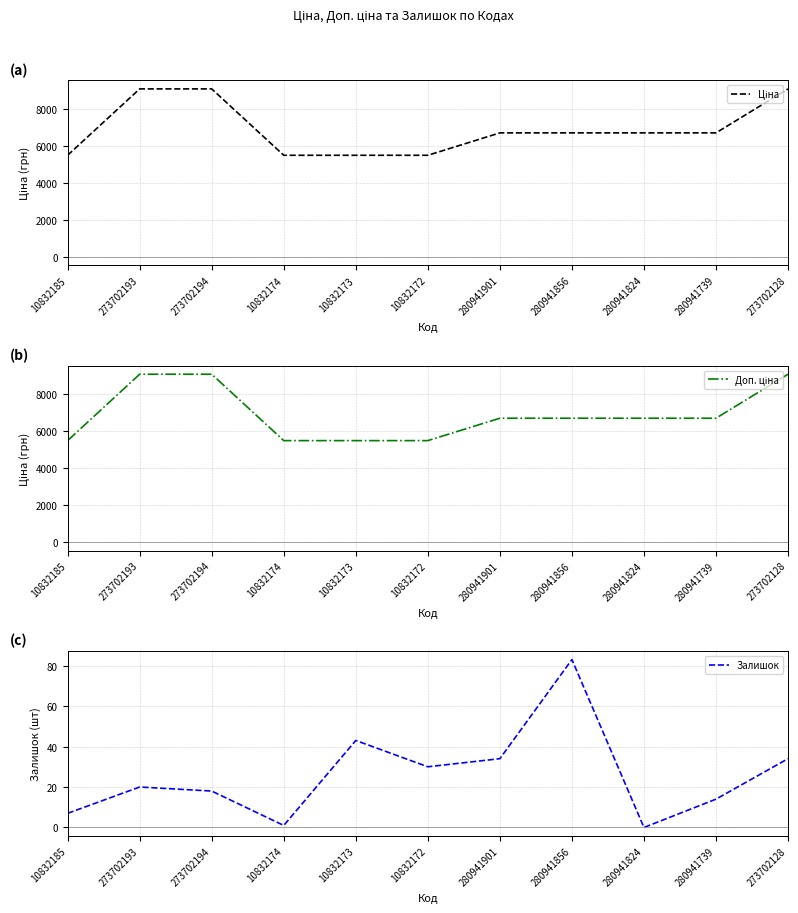

What are all the series names shown in the legend?

Ціна, Доп. ціна, Залишок